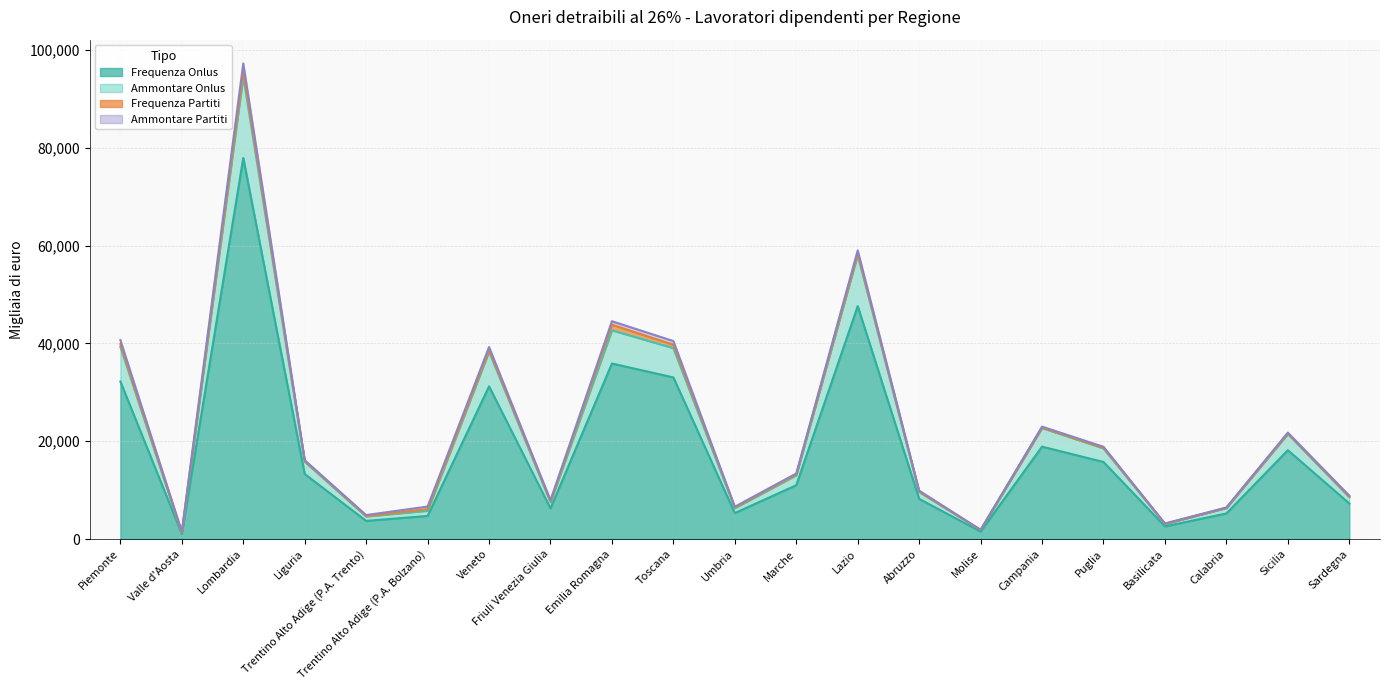

The value of Frequenza Onlus at Lazio is 11492. True or false?

False